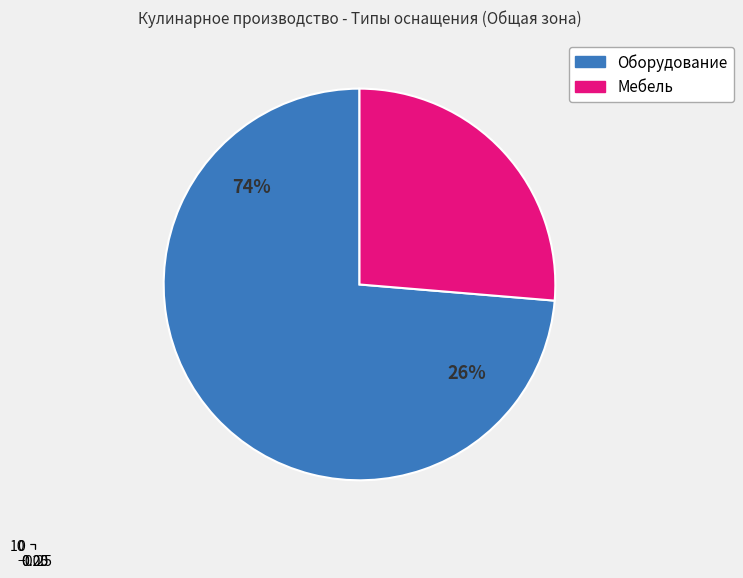

Does Оборудование represent more than half of the total?

Yes